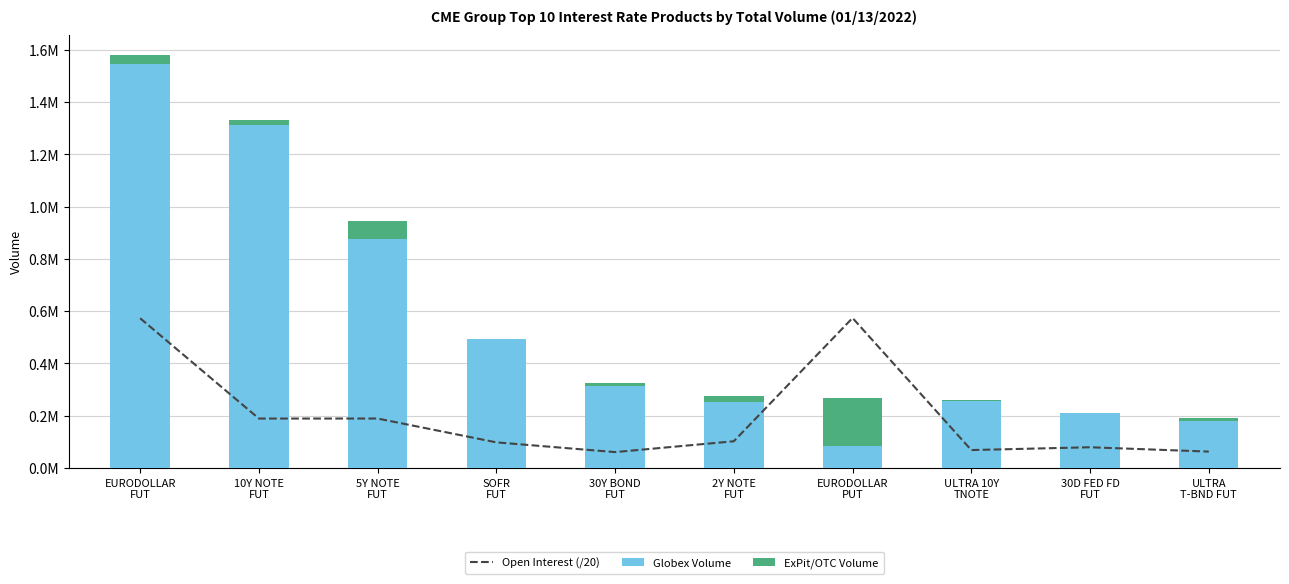

List the series in order of their overall mean, lowest first.

ExPit/OTC Volume, Open Interest (/20), Globex Volume